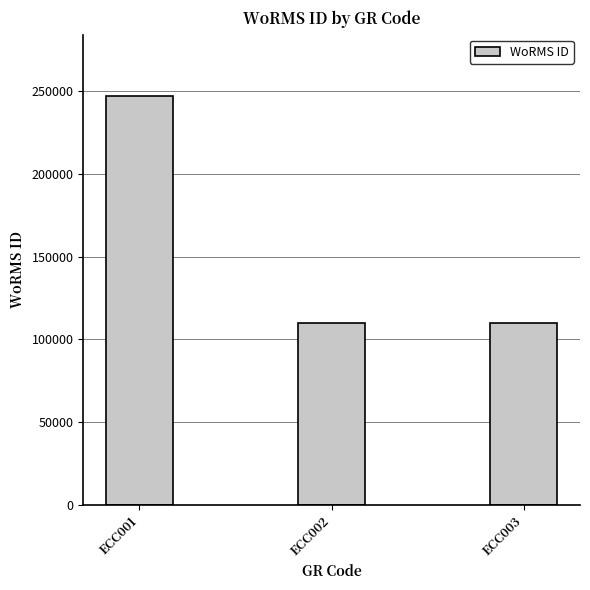

What value does the data have at ECC002?

109711